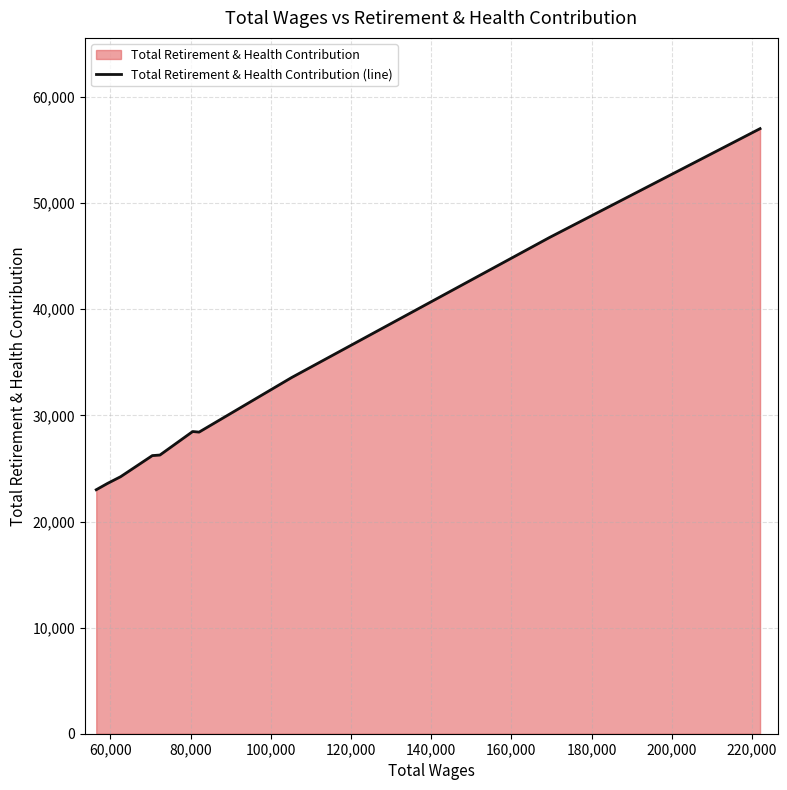

What is the minimum value shown in the chart?

22994